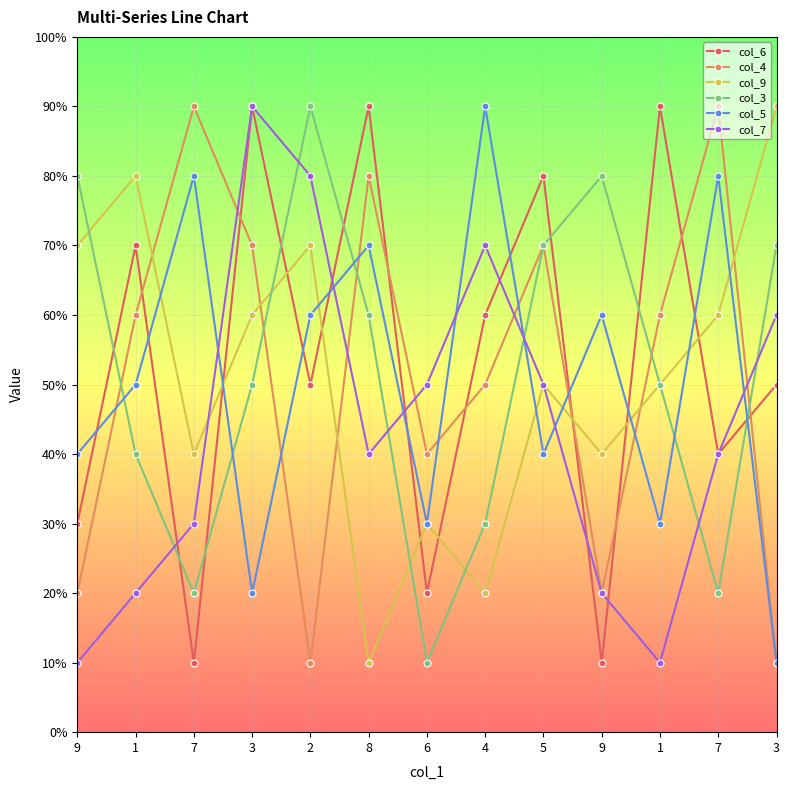

What is the label of the 1st point from the right?

3